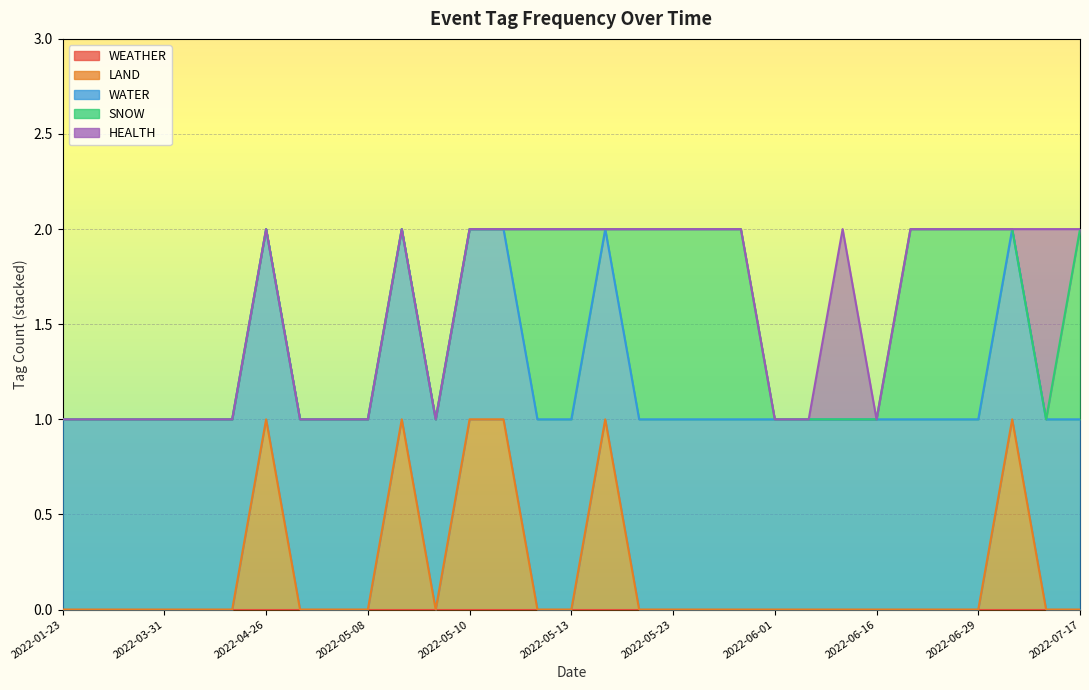

Which category has the lowest value across all series?

2022-01-23